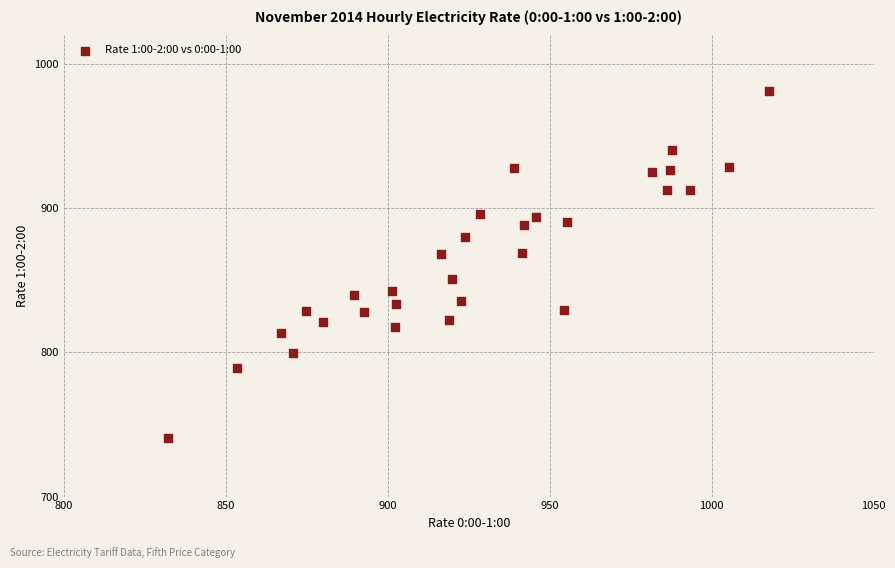

What is the range of Y values (max minus min)?

241.2